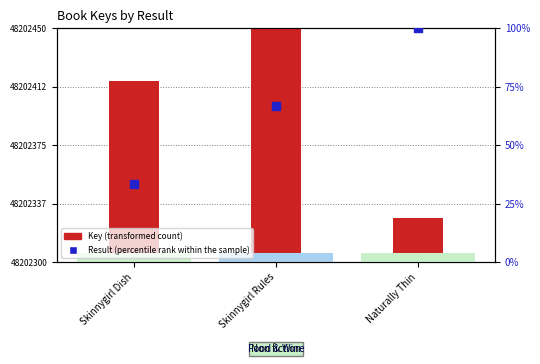

Which series contains the highest Y value?

Key (transformed count)